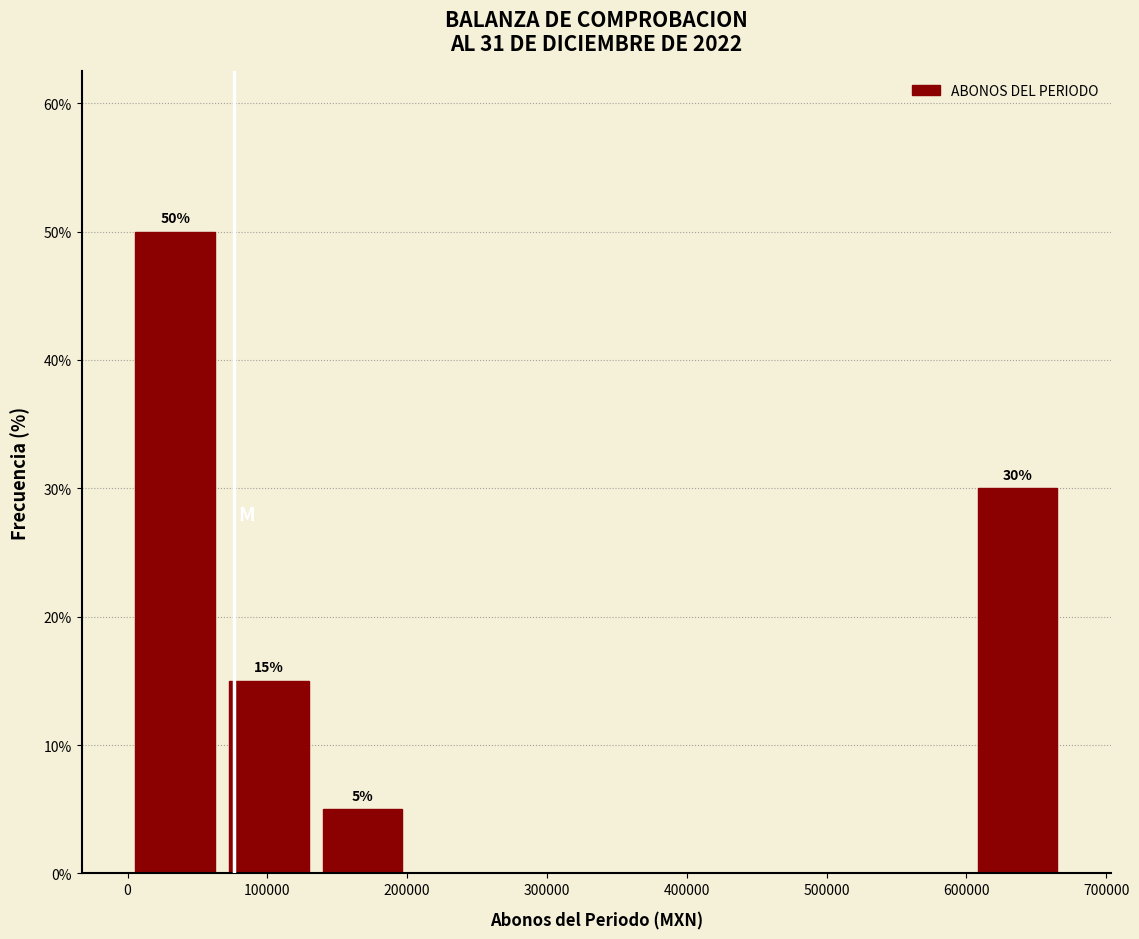

Which range on the x-axis has the tallest bar?

0 to 70000